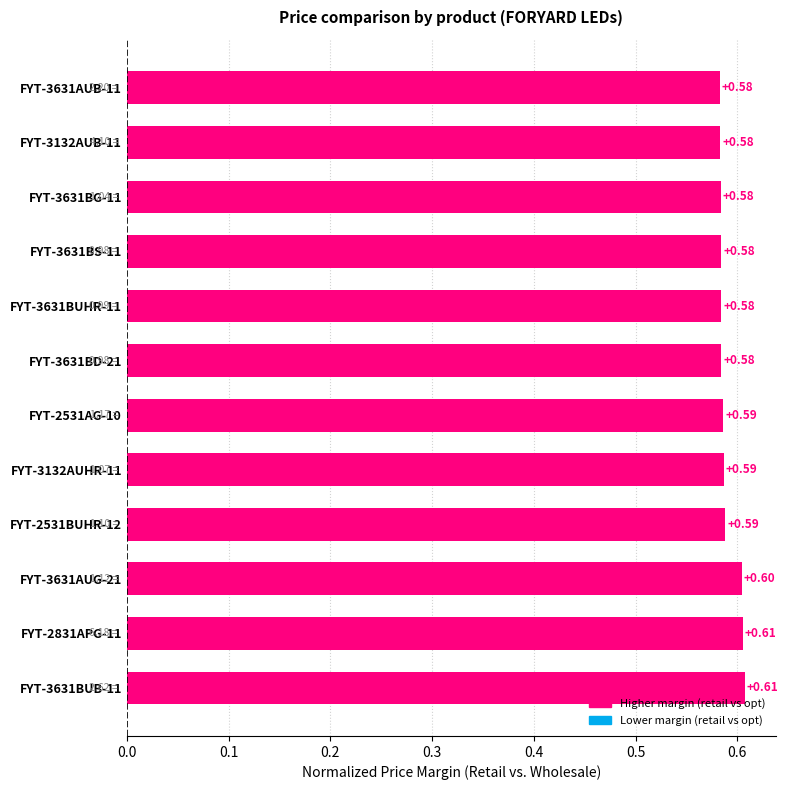

What is the sum of the values at FYT-3132AUHR-11 and FYT-3631BUB-11?

1.2